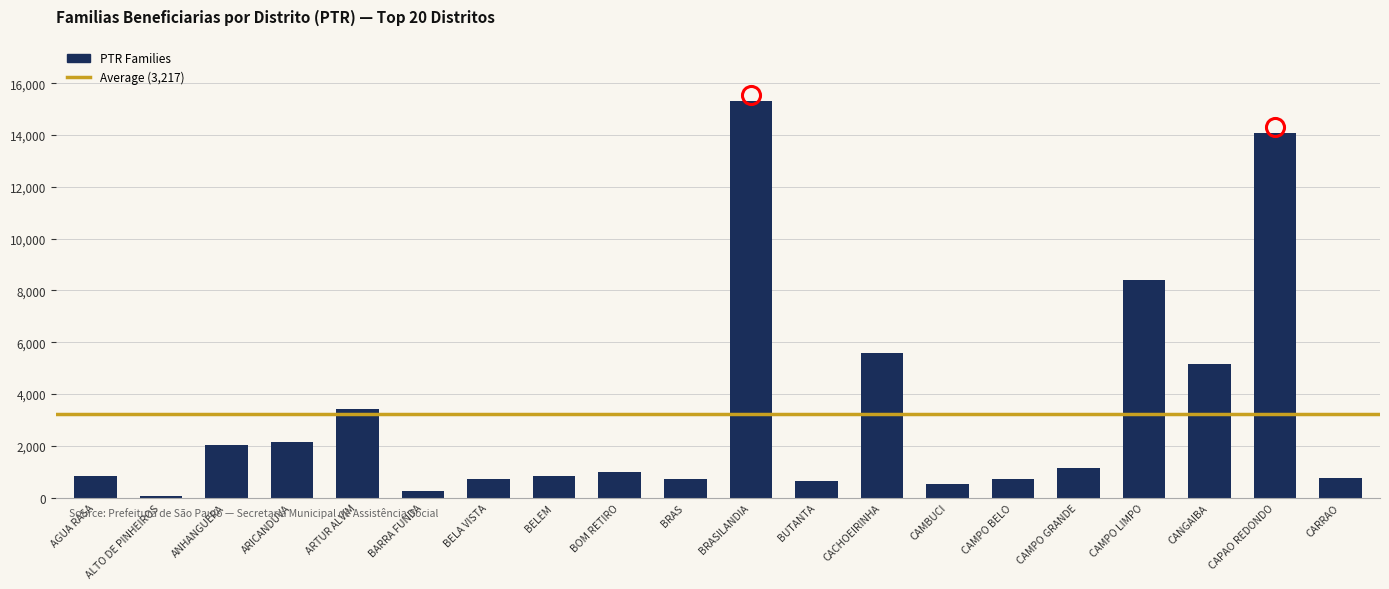

Which label corresponds to the largest value in the chart?

BRASILANDIA